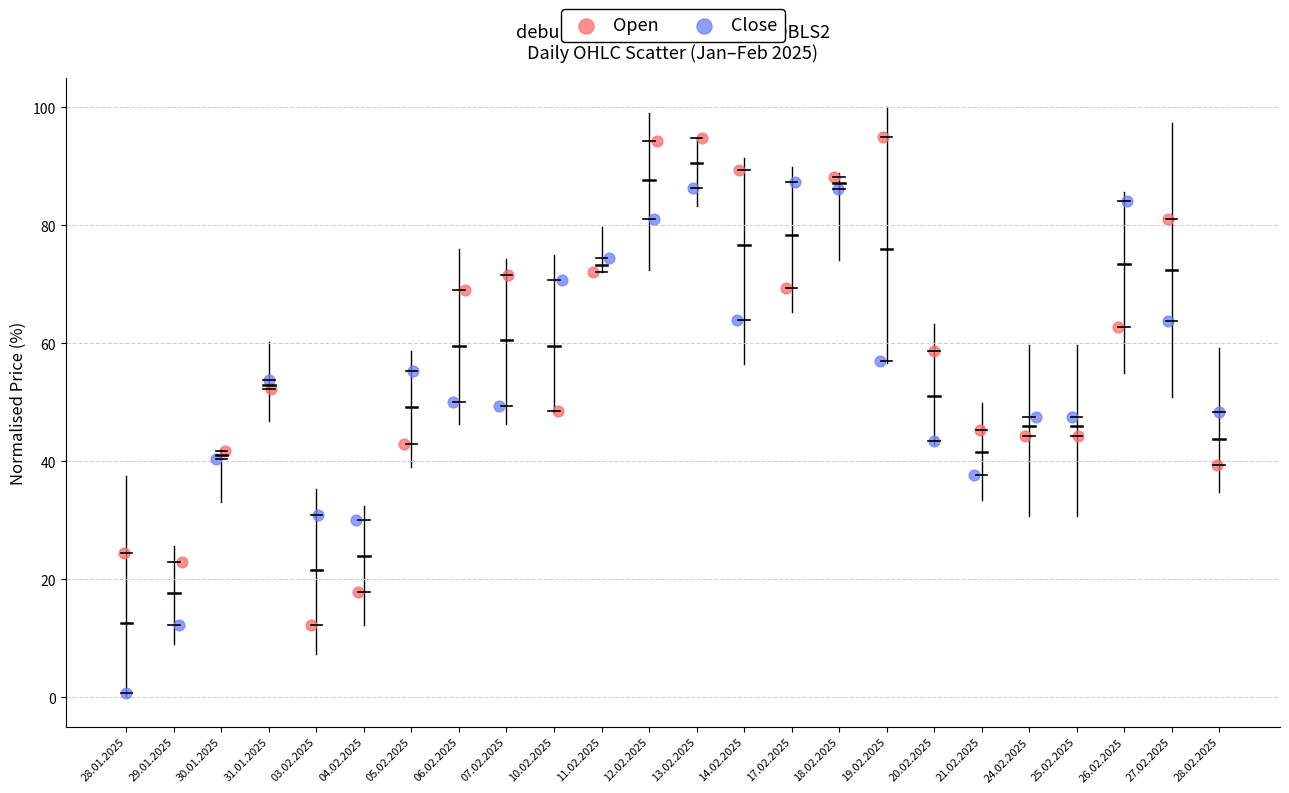

Which series reaches the minimum Y coordinate?

Close